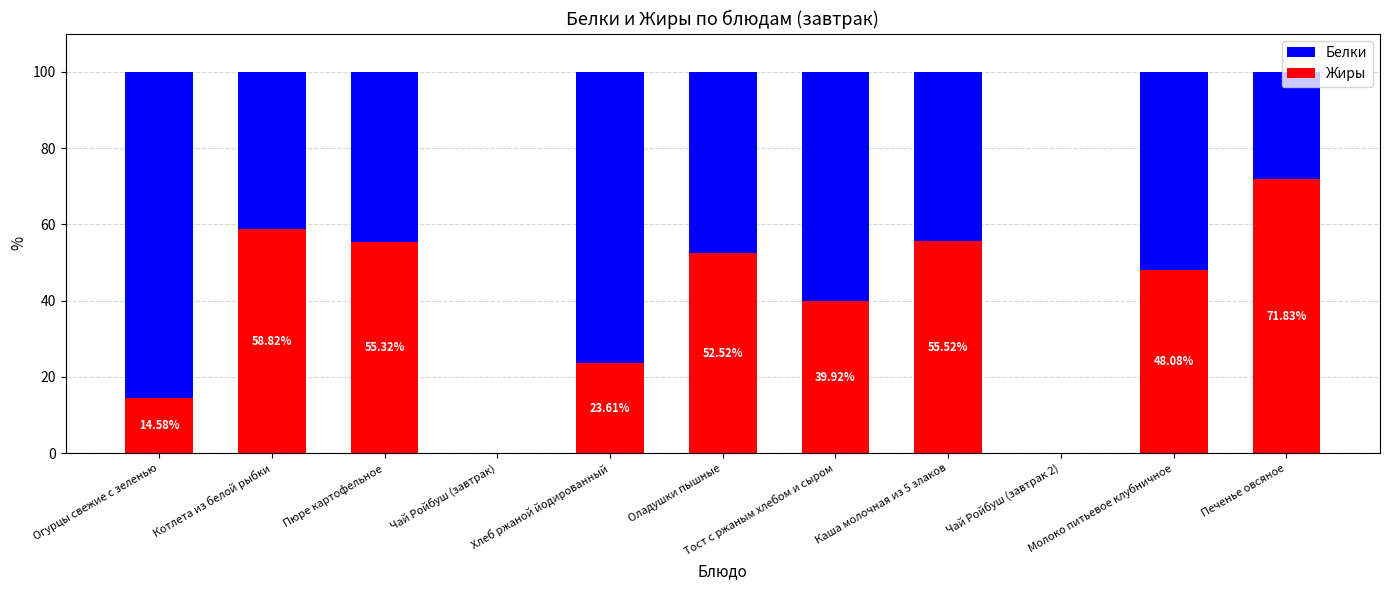

Which series has the largest total across all categories?

Белки